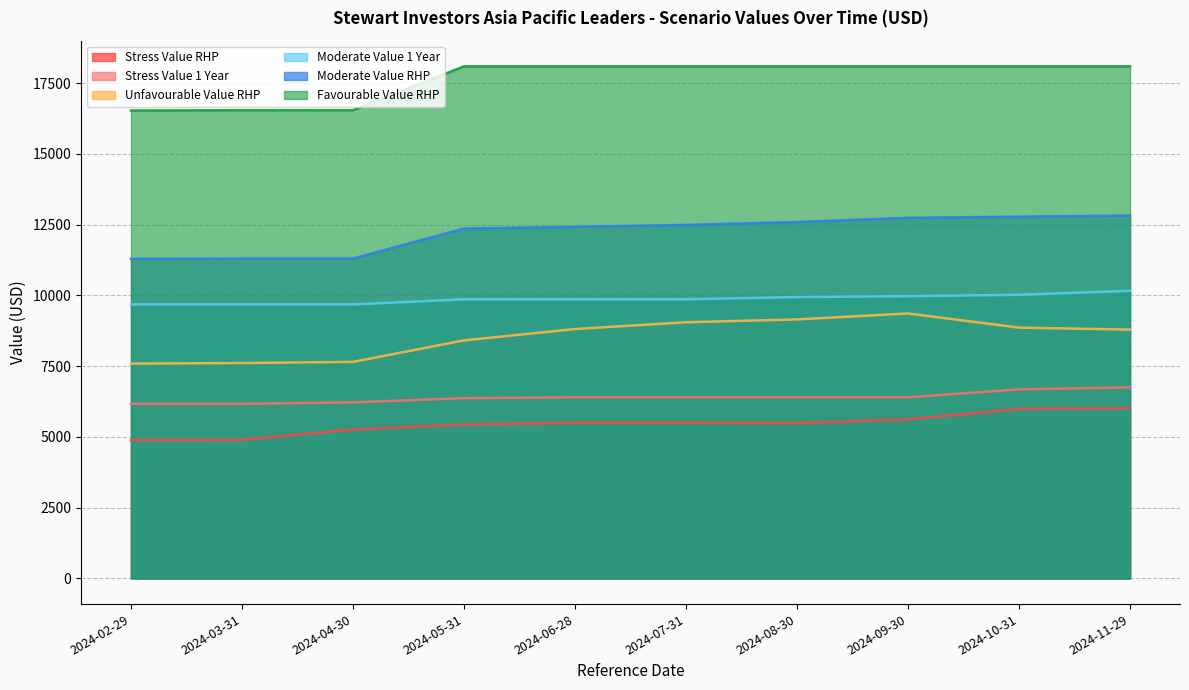

At which category does the chart reach its minimum across all series?

2024-02-29